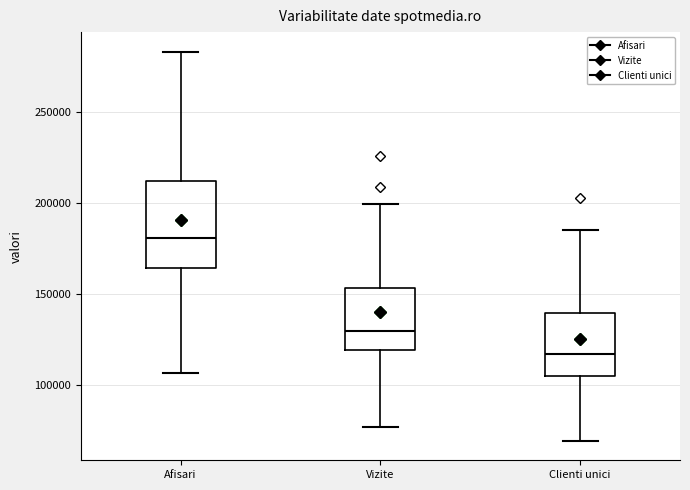

Reading left to right, read every box against the y-axis: the position of its median line, the range the box covers, and the ends of its whiskers. The values are not printed on the chart, so give them approximately, as read against the axis.

Afisari: median 180000, box 165000 to 210000, whiskers 105000 to 285000
Vizite: median 130000, box 120000 to 155000, whiskers 75000 to 200000
Clienti unici: median 115000, box 105000 to 140000, whiskers 70000 to 185000